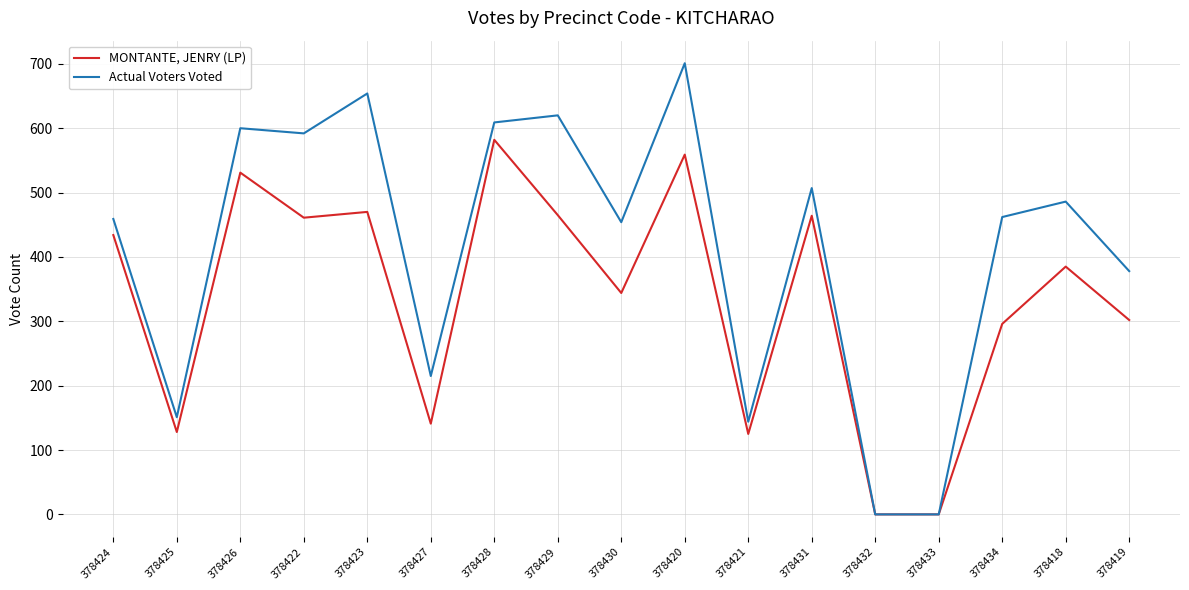

Which series changed the most between 378432 and 378419?

Actual Voters Voted